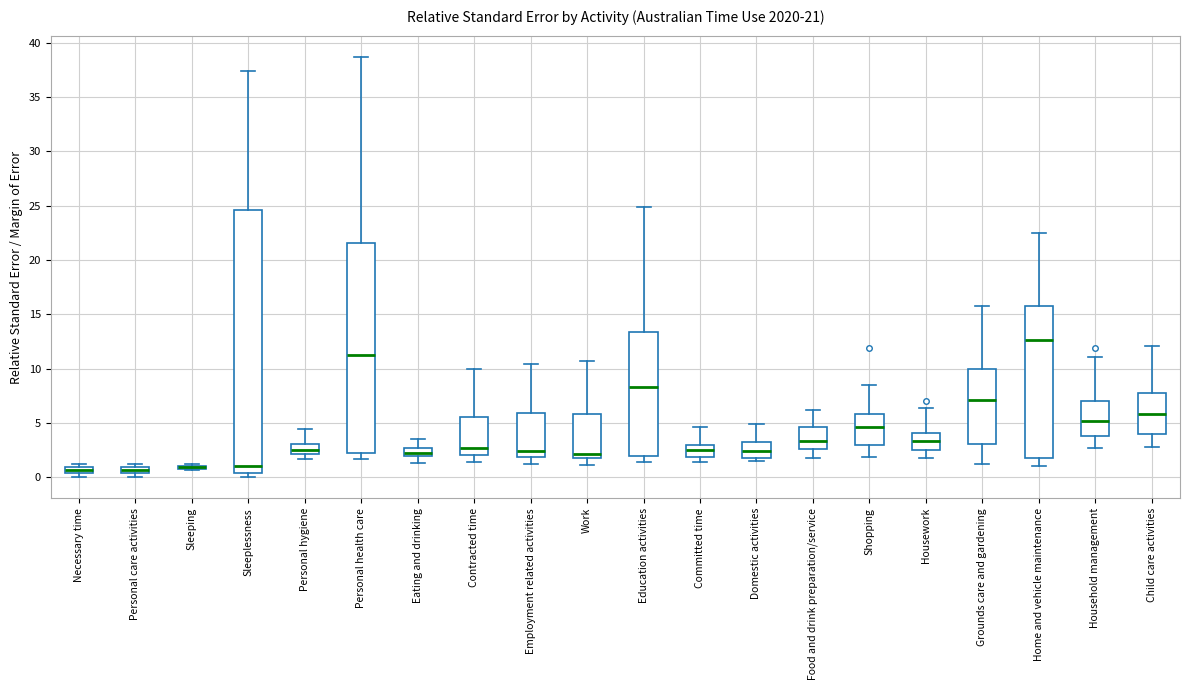

Which box is the tallest, from its lower edge to its upper edge?

Sleeplessness